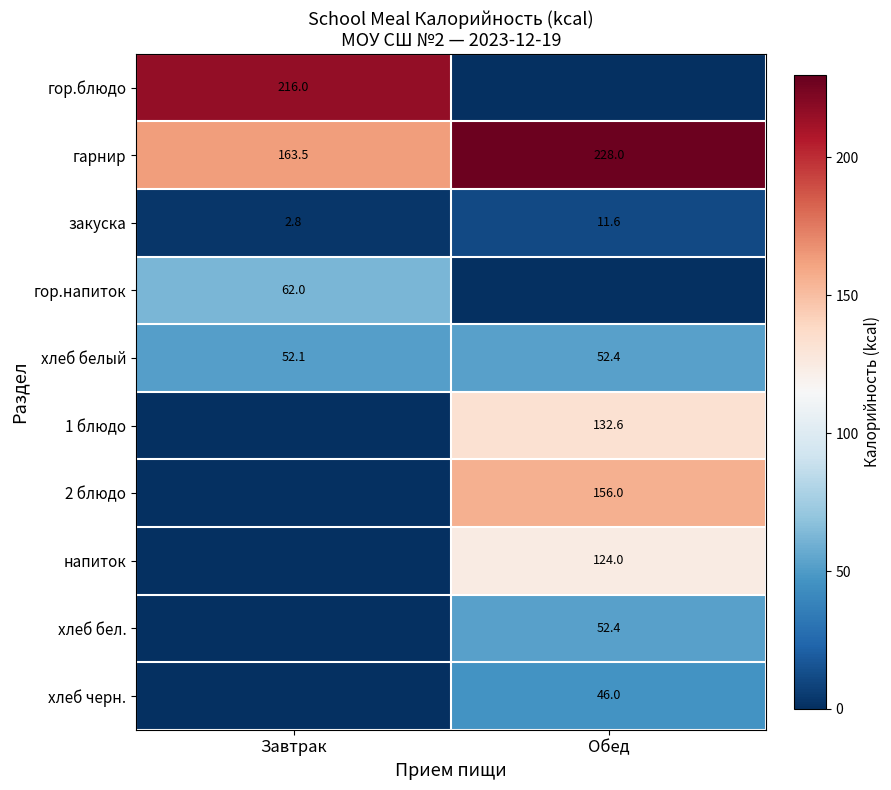

What is the difference between the maximum and minimum values in the хлеб белый series?

0.3